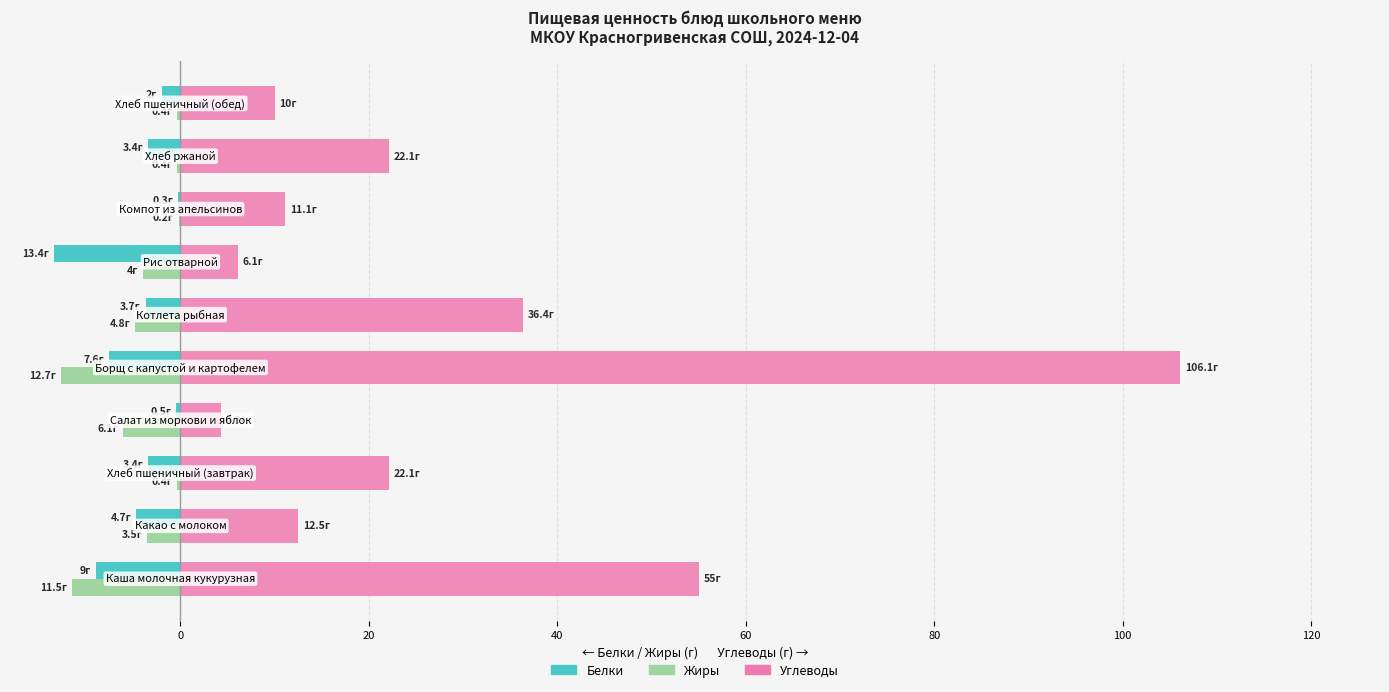

Which series has the largest total across all categories?

Углеводы